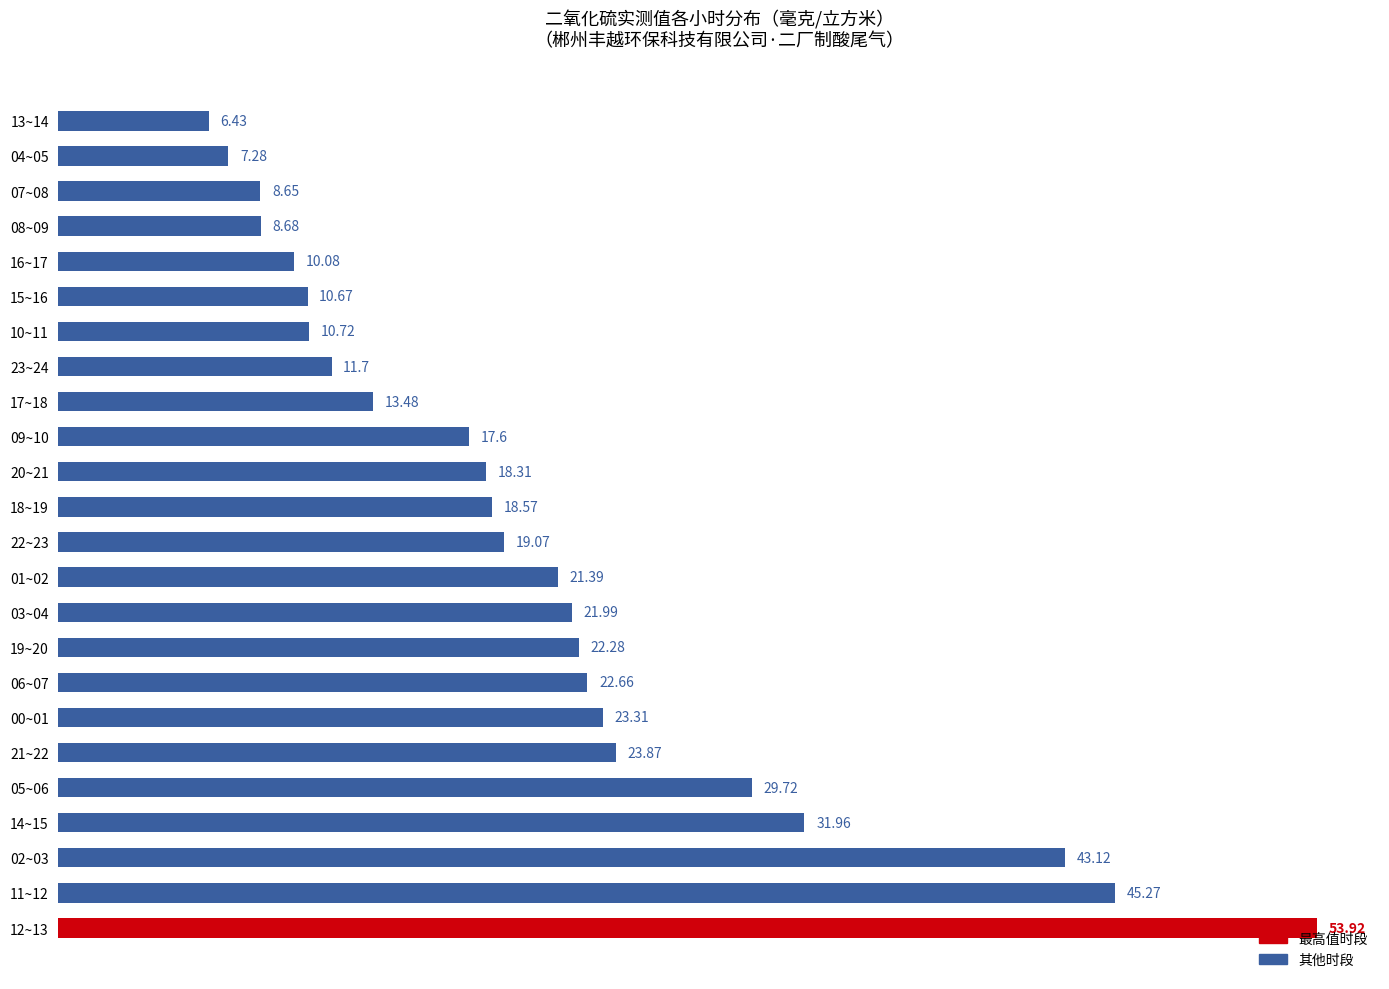

What is the average value?

20.9